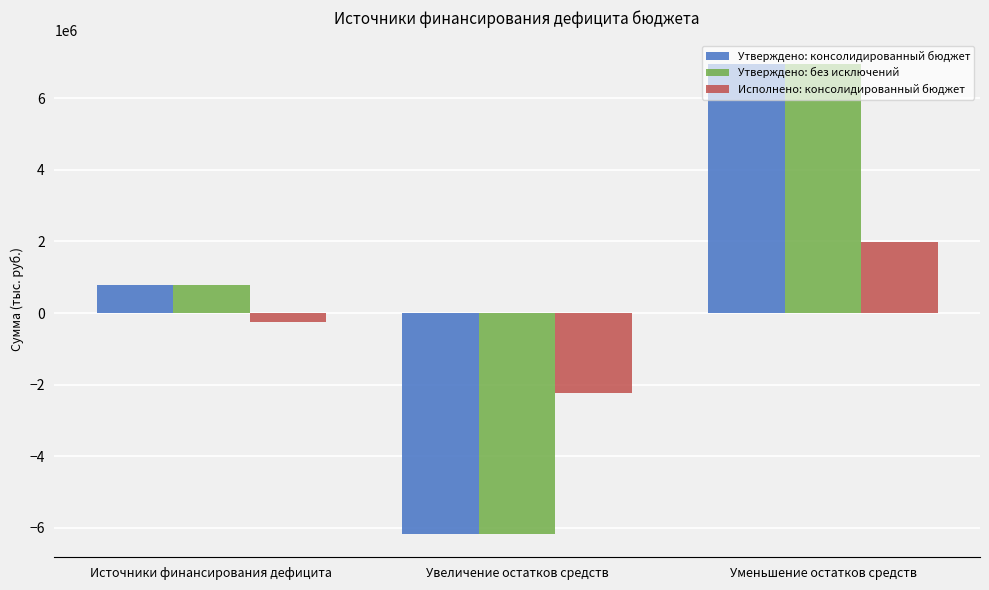

Is the value of Утверждено: консолидированный бюджет at Уменьшение остатков средств greater than the value of Утверждено: без исключений at Увеличение остатков средств?

Yes